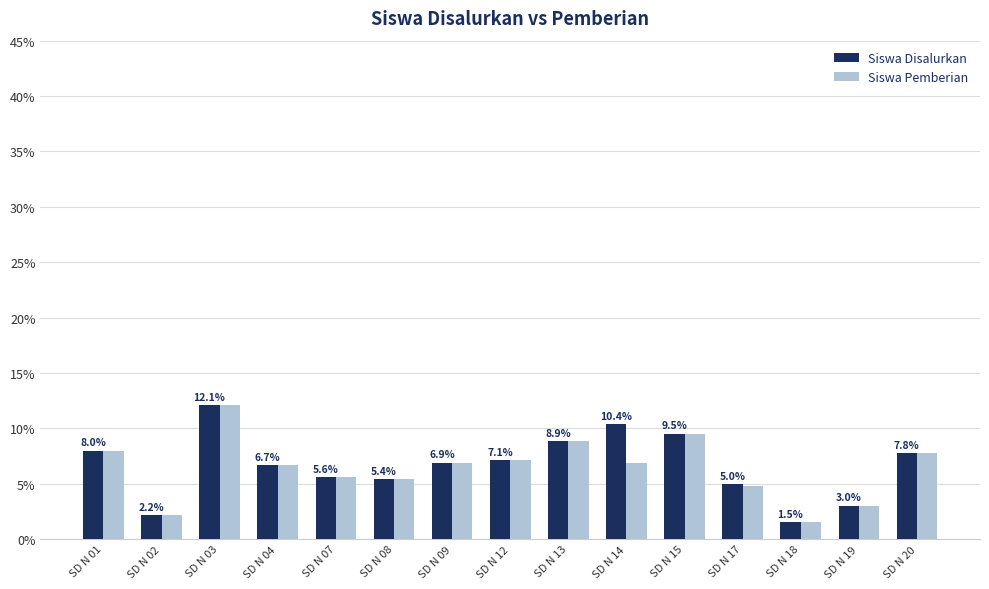

What is the difference between the maximum and second lowest values in the Siswa Disalurkan series?

9.9